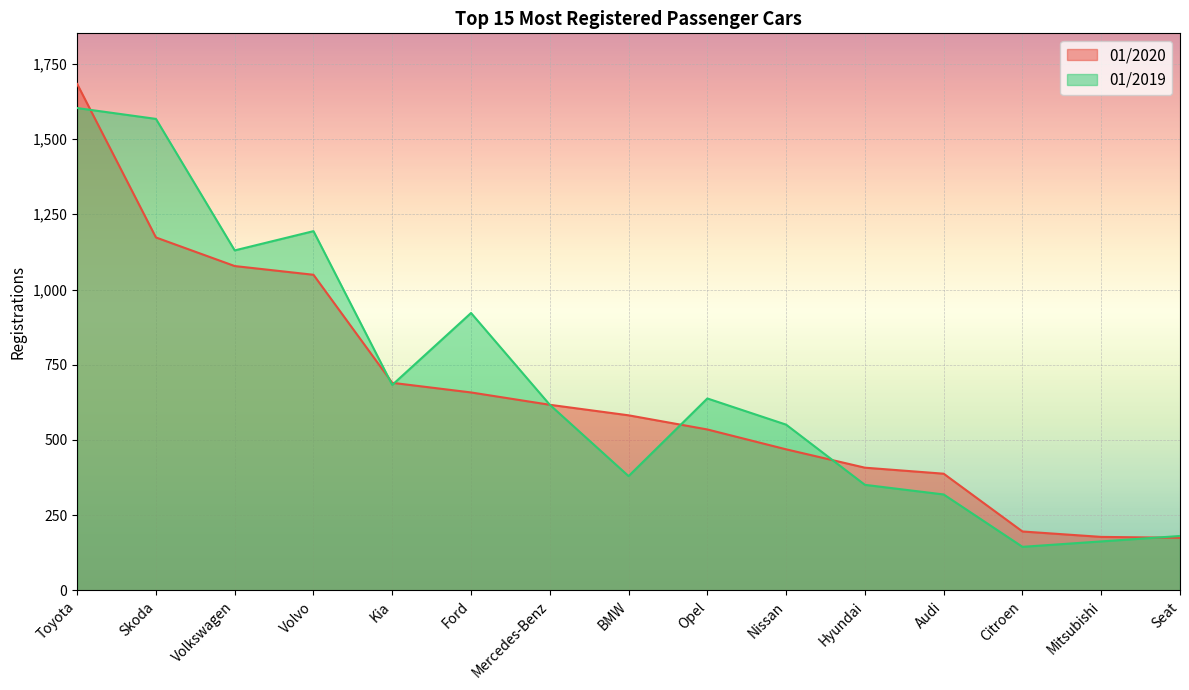

True or false: 01/2019 has a value of 181 at Seat.

True